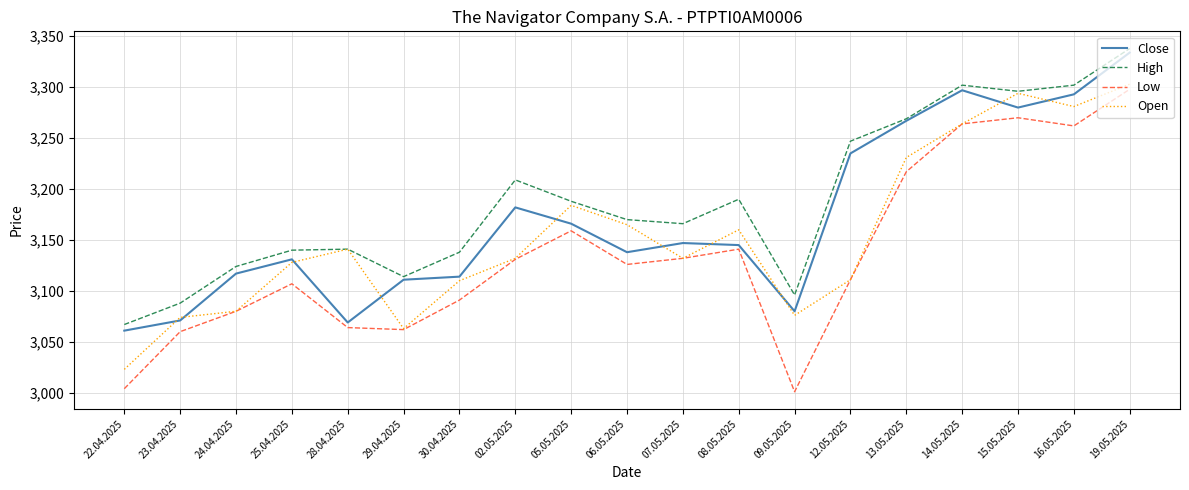

Which category has the highest value across all series?

19.05.2025